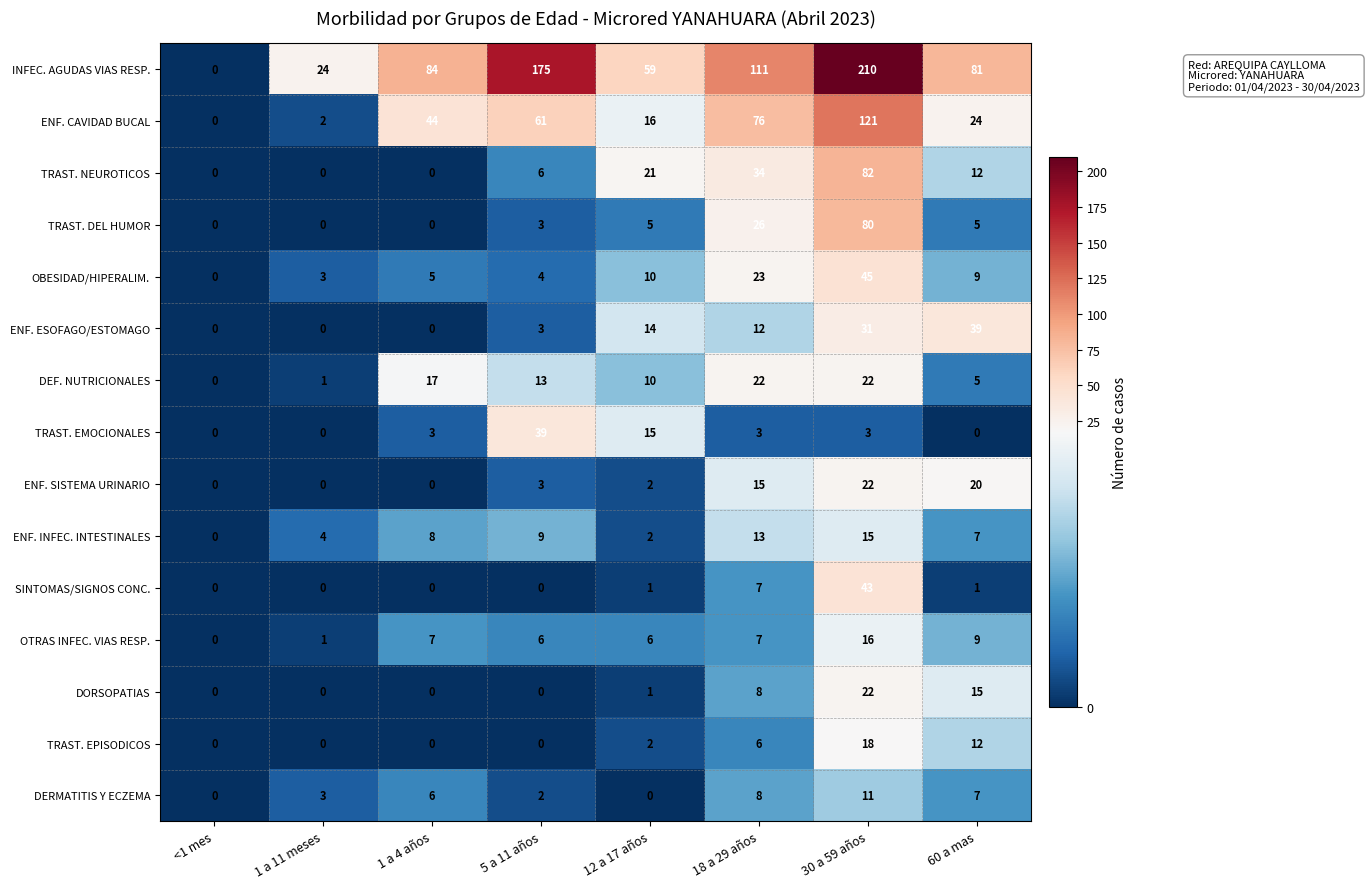

Rank the categories by OBESIDAD/HIPERALIM. value from lowest to highest.

<1 mes, 1 a 11 meses, 5 a 11 años, 1 a 4 años, 60 a mas, 12 a 17 años, 18 a 29 años, 30 a 59 años